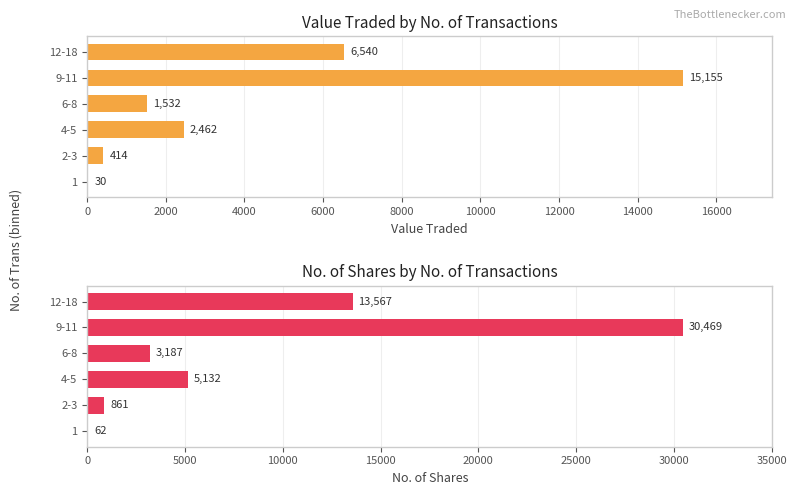

Which series changed the most between 1 and 2-3?

No. of Shares